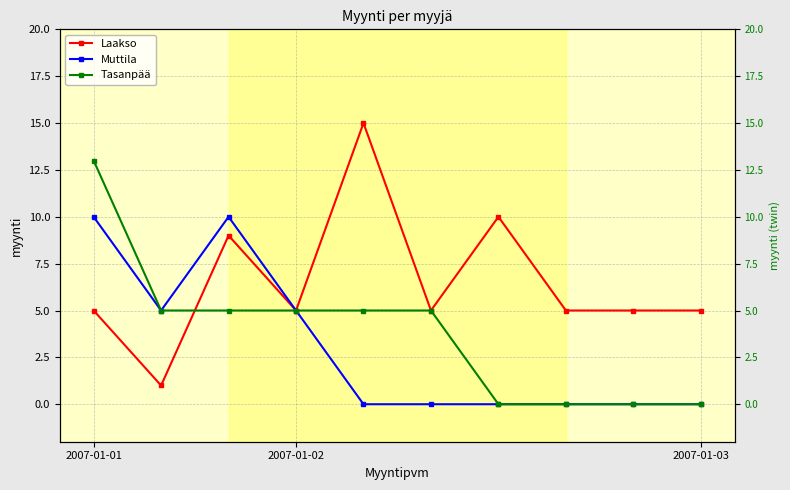

List the series in order of their overall mean, lowest first.

Muttila, Tasanpää, Laakso